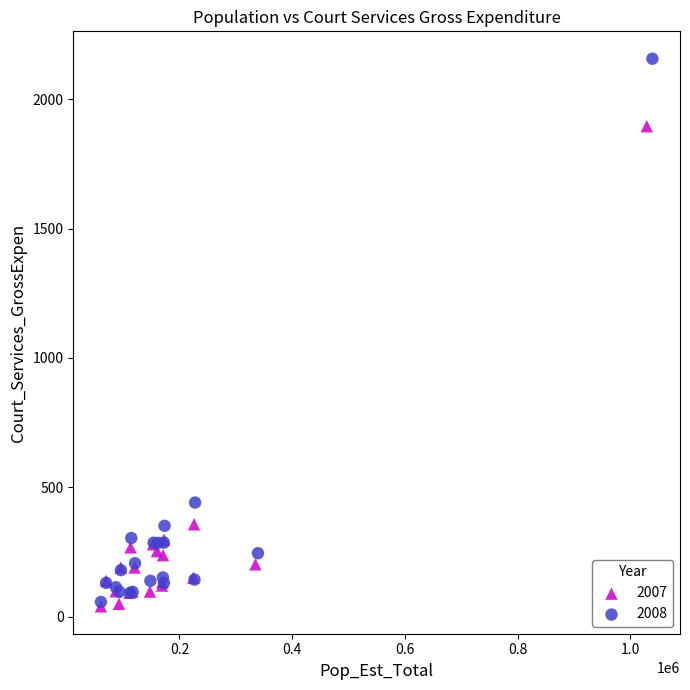

Which series reaches the maximum Y coordinate?

2008